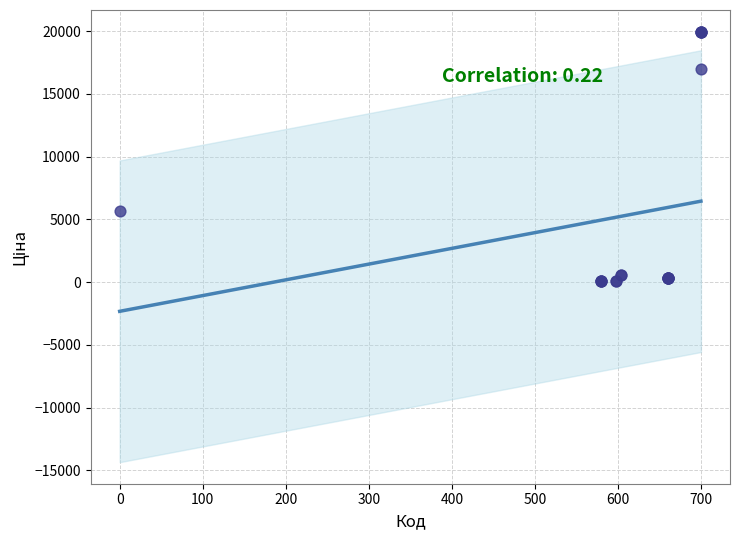

What Y value in the scatter plot is closest to 10010?

5673.8